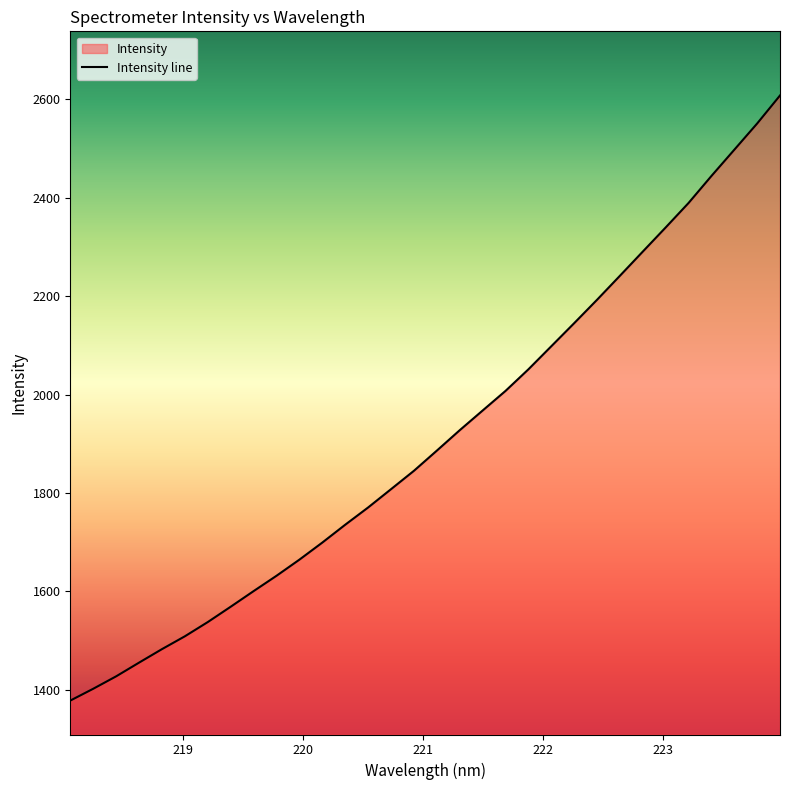

What is the sum of the values at 222.263 and 219.7801?

3777.2